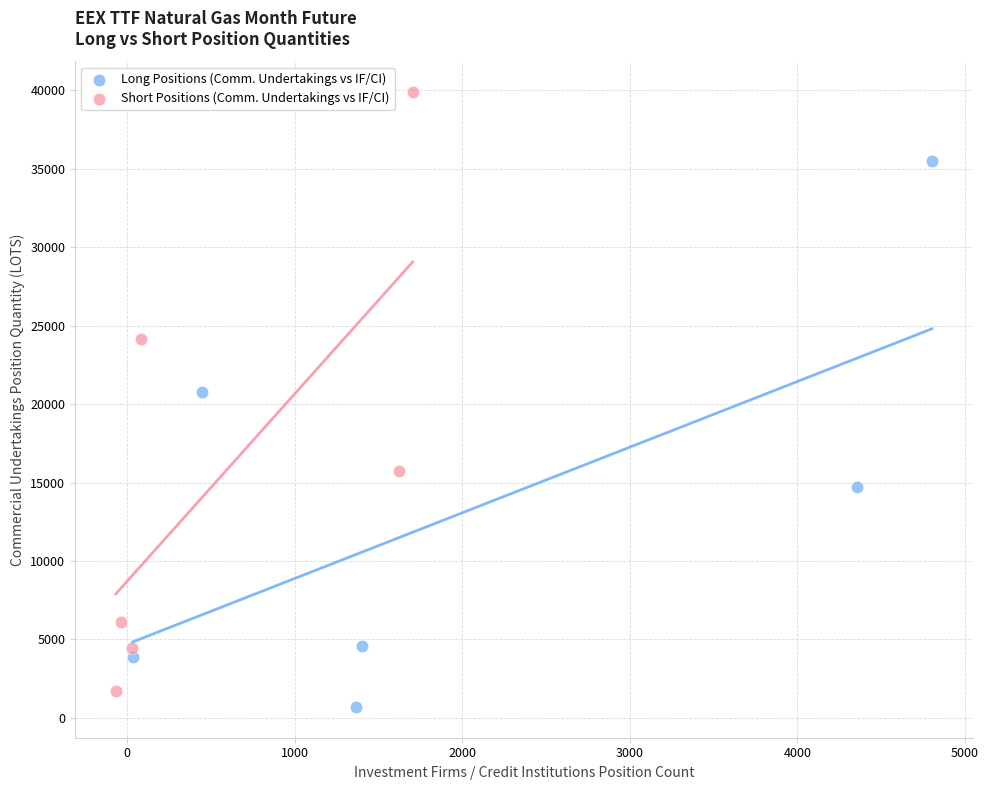

Which series reaches the maximum Y coordinate?

Short Positions (Comm. Undertakings vs IF/CI)